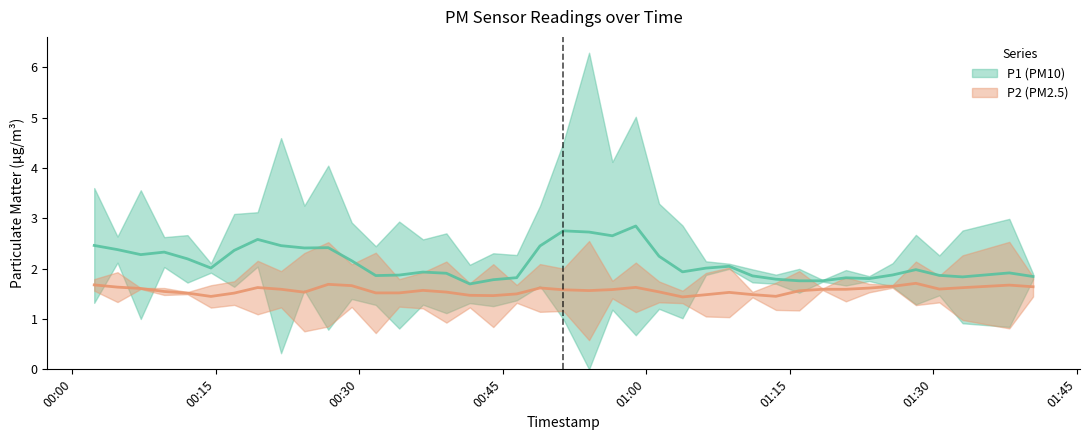

Which series has the largest total across all categories?

P1 mean